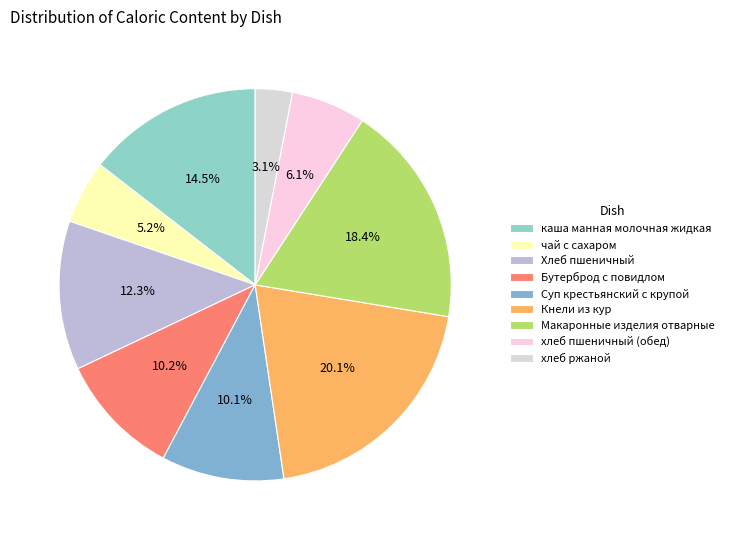

Is Суп крестьянский с крупой the majority of the pie?

No